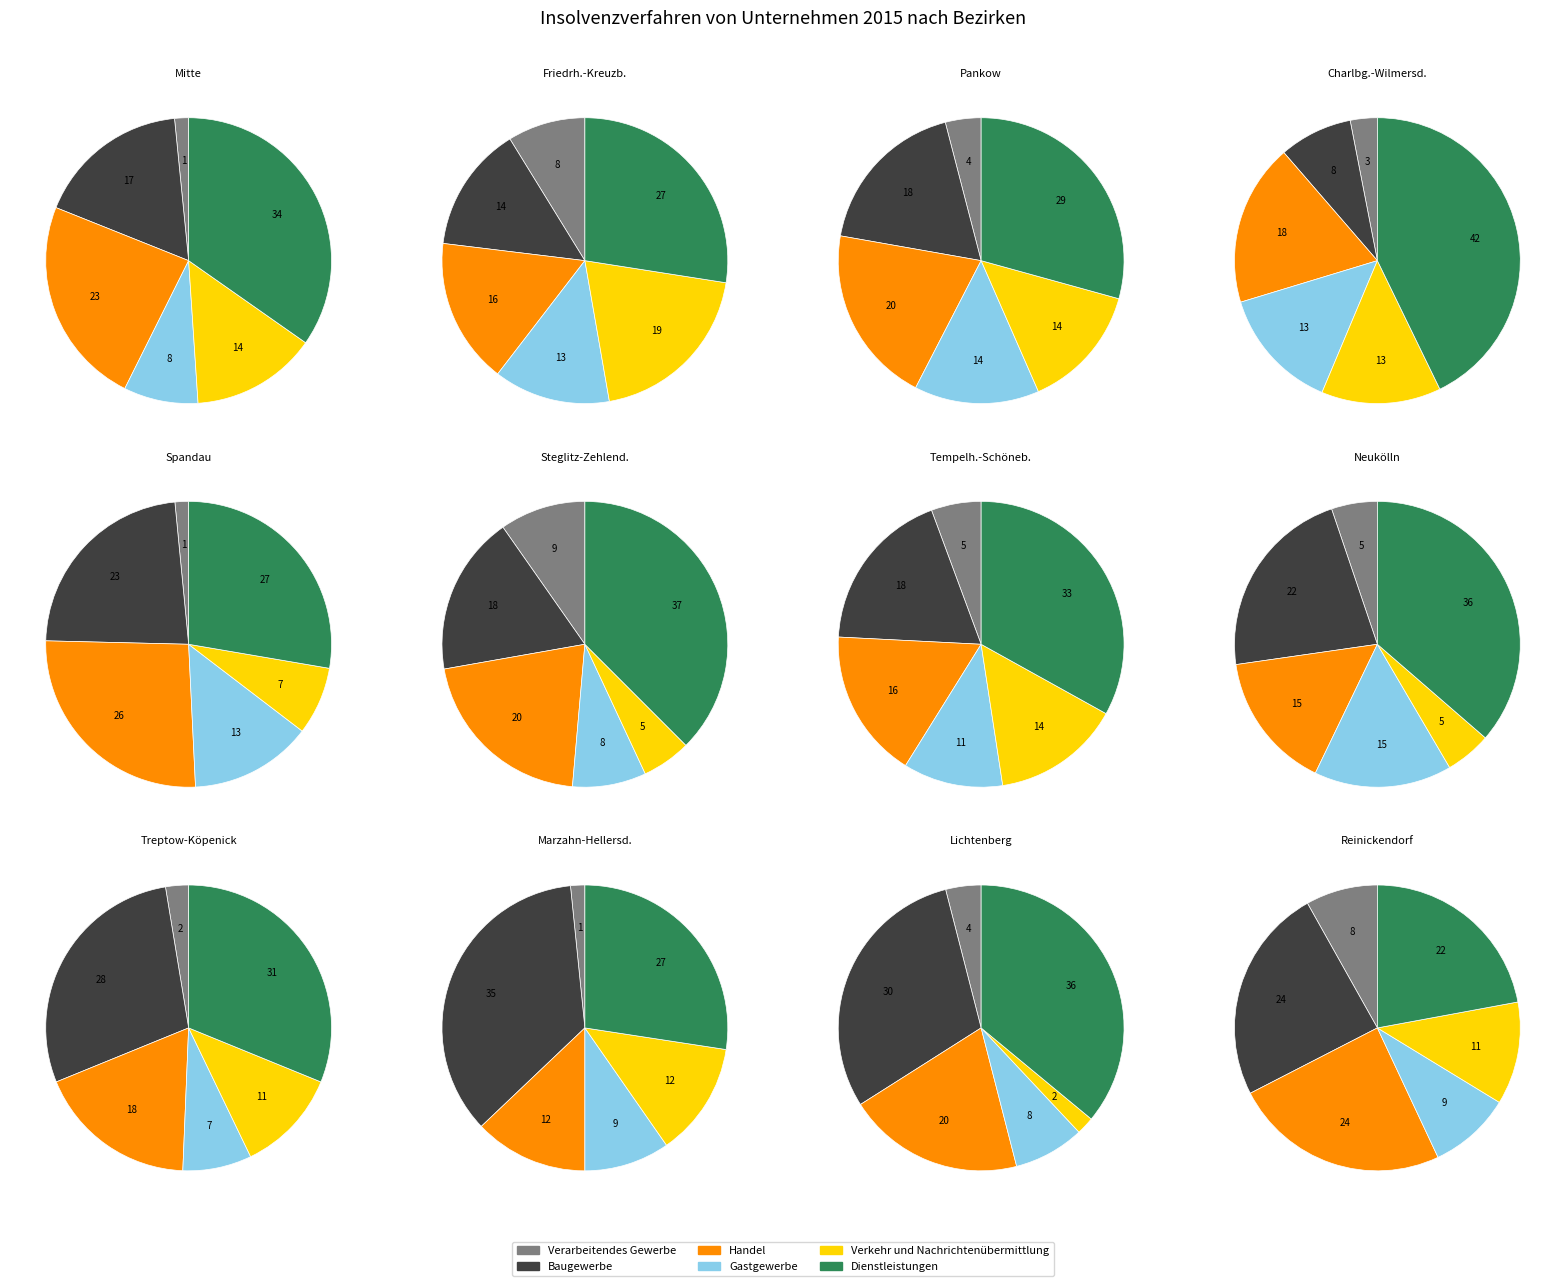

Between Marzahn-Hellersd. and Tempelh.-Schöneb., which is larger?

Tempelh.-Schöneb.